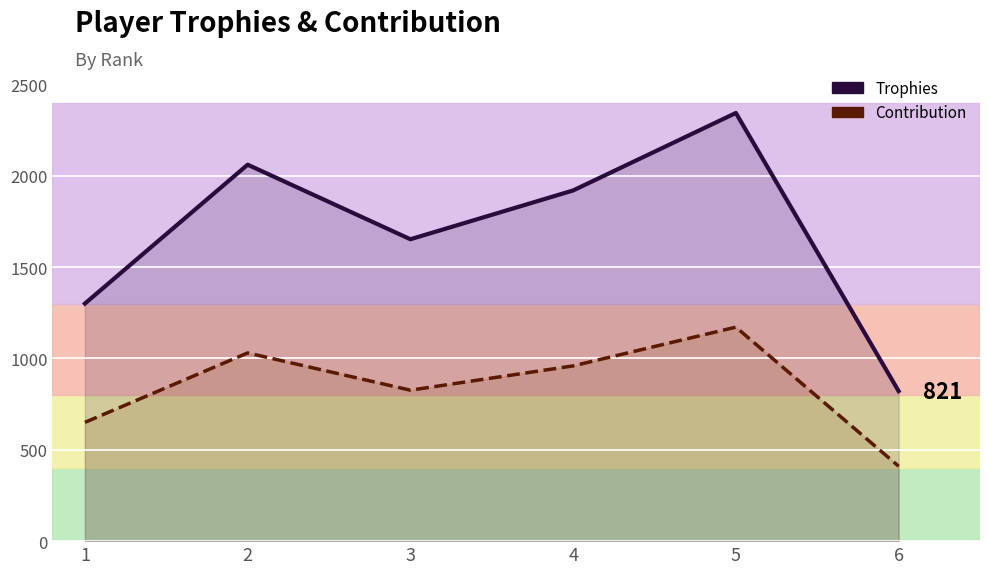

True or false: Trophies and Contribution intersect in this chart.

False